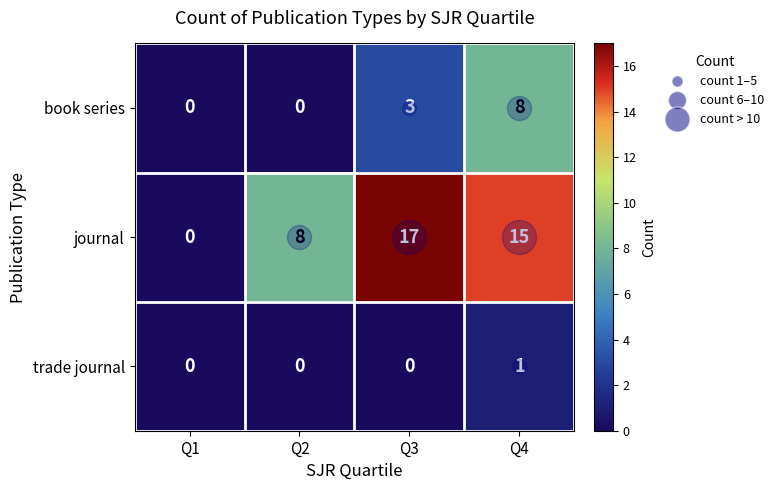

Between Q2 and Q3, which series saw the biggest shift?

journal